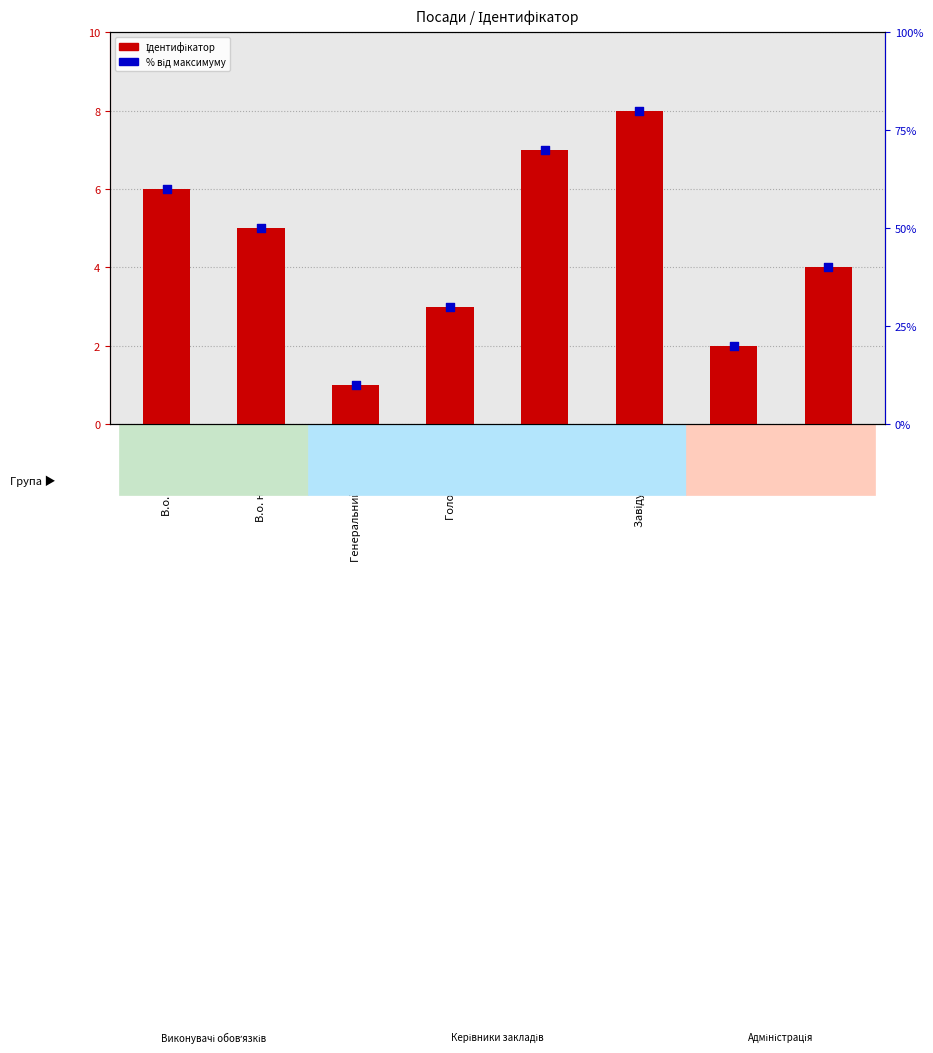

What is the total value across all series at В.о. начальника?

55